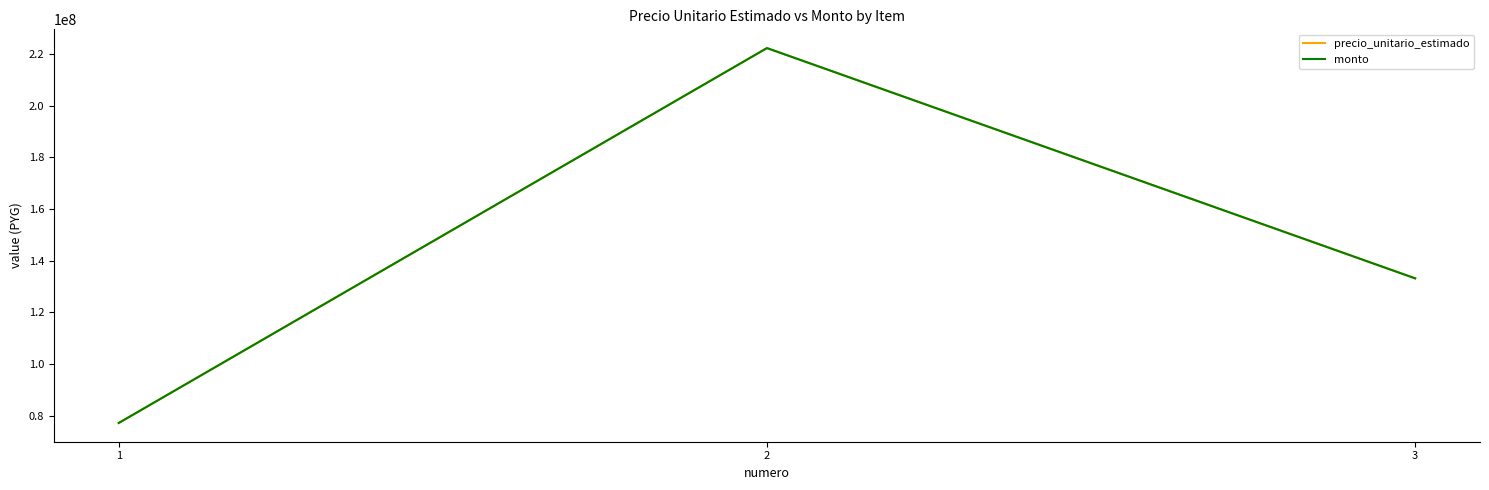

List the labels in order of precio_unitario_estimado value, largest first.

2, 3, 1